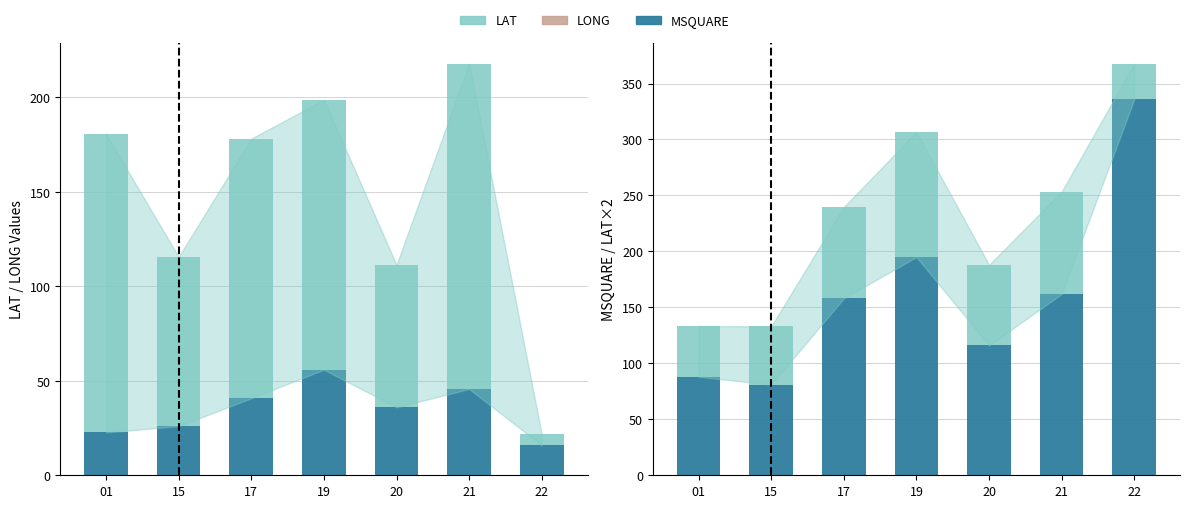

How many data points does each series have?

7